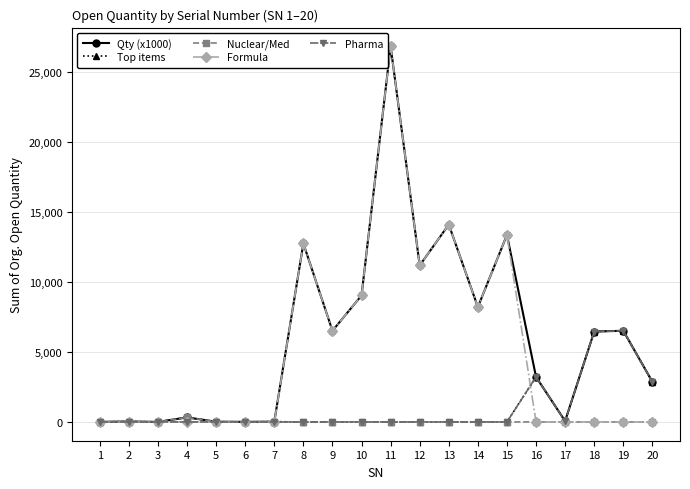

Which series has the widest spread of values?

Formula